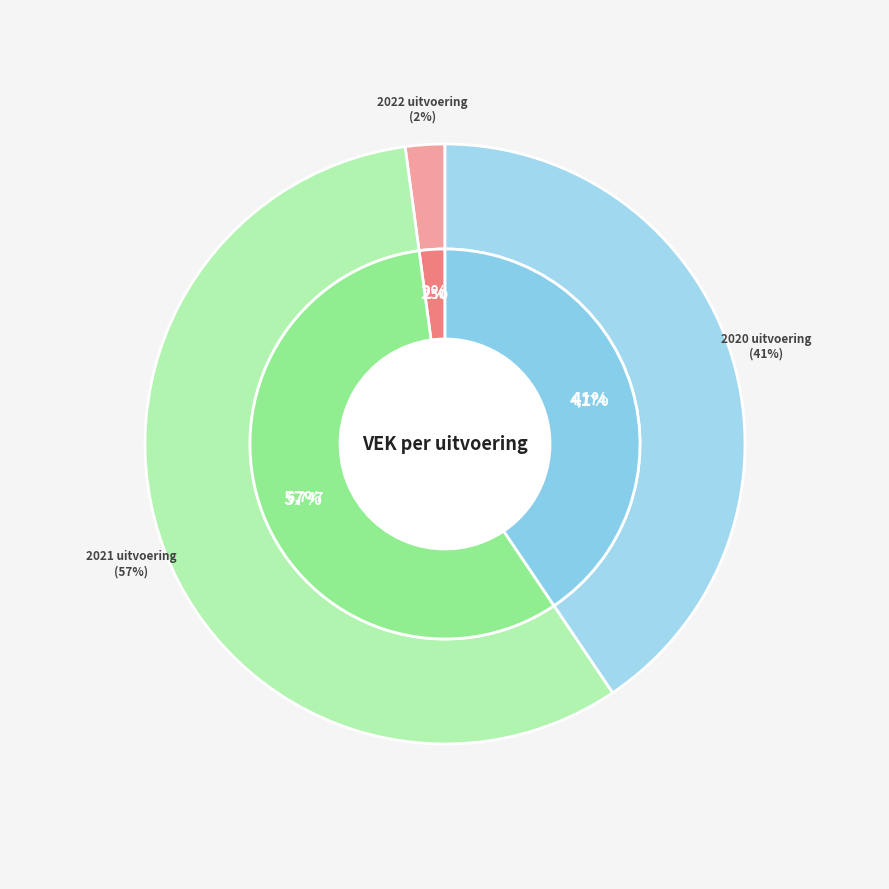

What percentage is the 2020 uitvoering slice, to the nearest percent?

41%